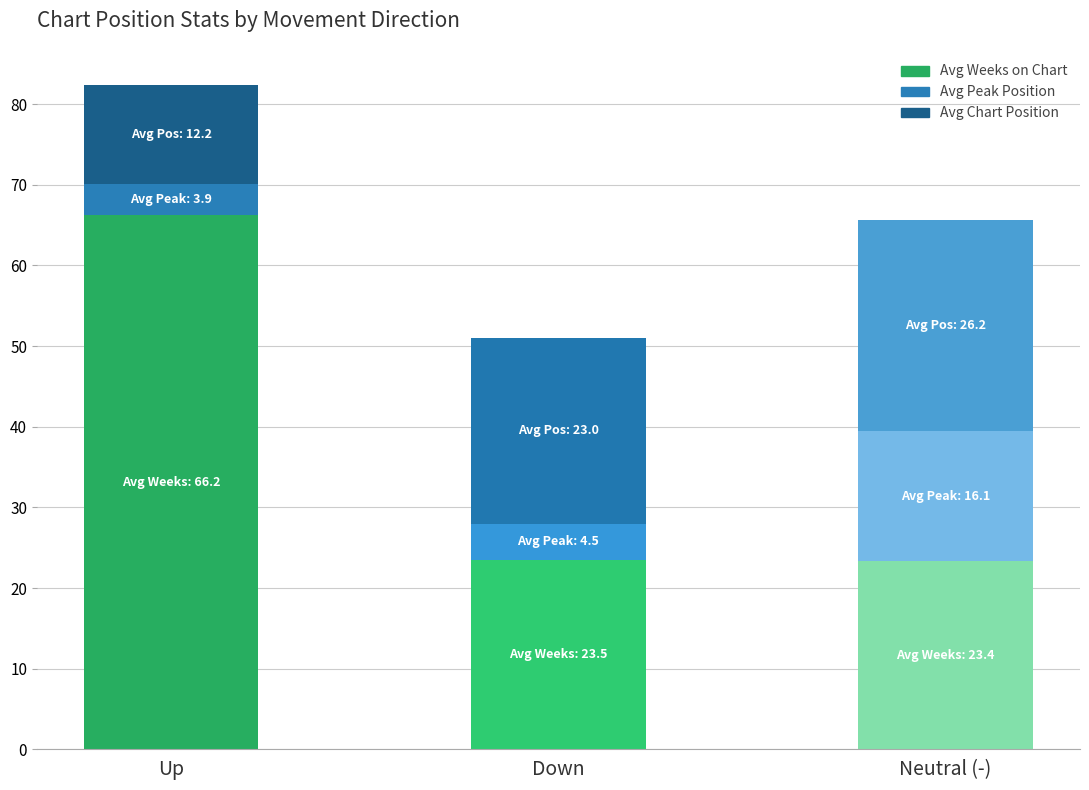

What is the total value across all series at Up?

82.4